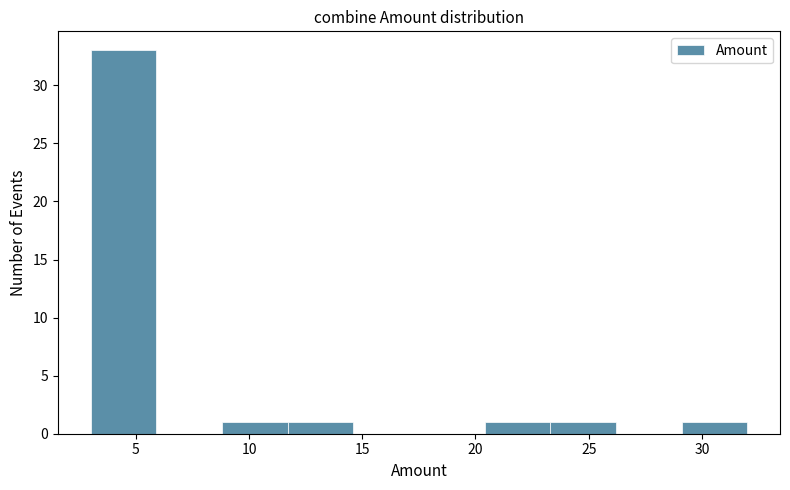

Reading left to right, transcribe this chart: for each bar, give the range it covers on the x-axis and its height. Neither the bar edges nor the heights are printed on the chart, so give them approximately, as read against the axes.

3.0 to 5.9: 33
5.9 to 8.8: 0
8.8 to 11.7: 1
11.7 to 14.6: 1
14.6 to 17.5: 0
17.5 to 20.4: 0
20.4 to 23.3: 1
23.3 to 26.2: 1
26.2 to 29.1: 0
29.1 to 32.0: 1